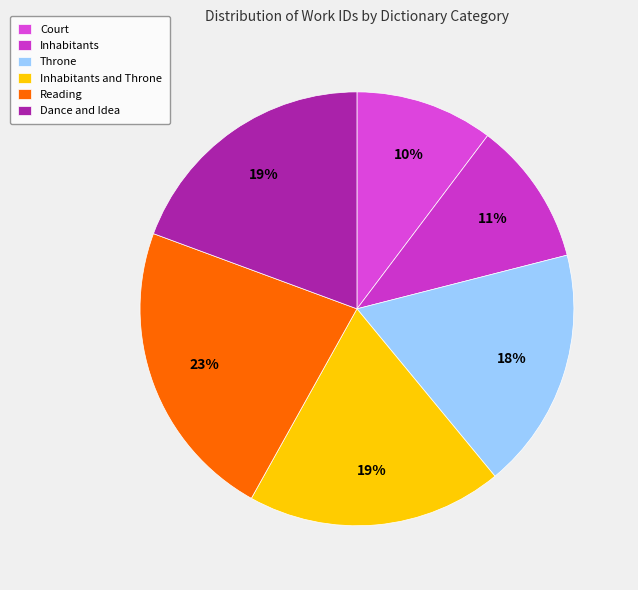

The Inhabitants slice represents 11% of the pie. True or false?

True